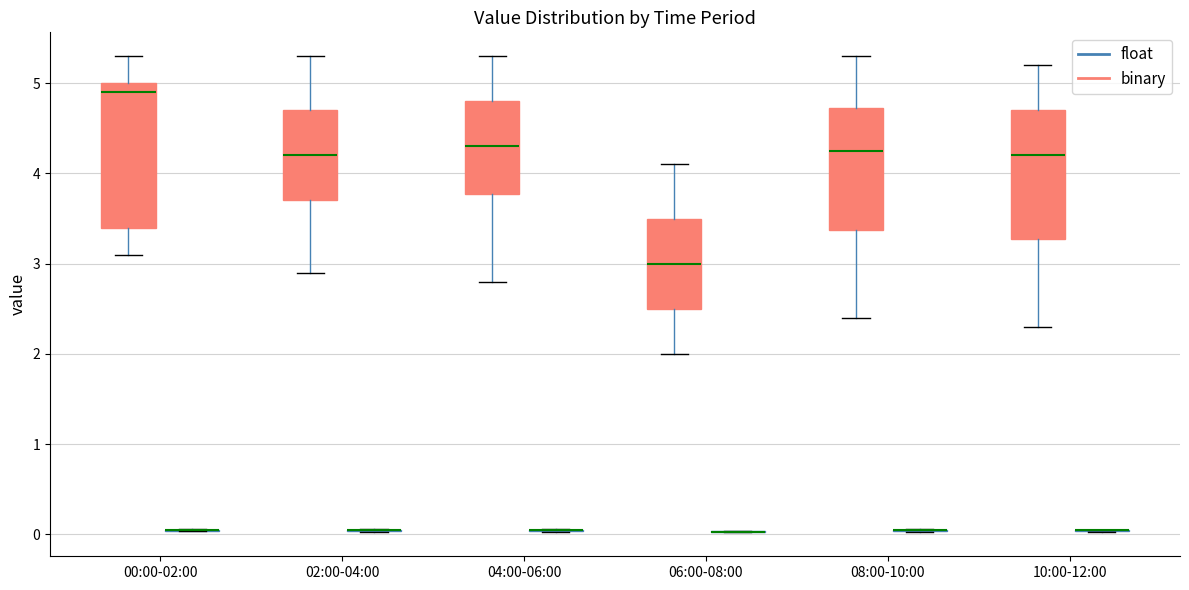

Reading left to right, transcribe this box plot: for each box, give where its median line is, the range the box spans, and where its two whiskers end, as read against the y-axis. The values are not printed on the chart, so give them approximately, as read against the axis.

00:00-02:00 (binary): median 4.9, box 3.4 to 5.0, whiskers 3.1 to 5.3
00:00-02:00 (float): box collapsed to a line at 0.0, whiskers 0.0 to 0.1
02:00-04:00 (binary): median 4.2, box 3.7 to 4.7, whiskers 2.9 to 5.3
02:00-04:00 (float): box collapsed to a line at 0.0, whiskers 0.0 to 0.1
04:00-06:00 (binary): median 4.3, box 3.8 to 4.8, whiskers 2.8 to 5.3
04:00-06:00 (float): box collapsed to a line at 0.0, whiskers 0.0 to 0.1
06:00-08:00 (binary): median 3.0, box 2.5 to 3.5, whiskers 2.0 to 4.1
06:00-08:00 (float): box collapsed to a line at 0.0, whiskers 0.0 to 0.0
08:00-10:00 (binary): median 4.3, box 3.4 to 4.7, whiskers 2.4 to 5.3
08:00-10:00 (float): box collapsed to a line at 0.0, whiskers 0.0 to 0.1
10:00-12:00 (binary): median 4.2, box 3.3 to 4.7, whiskers 2.3 to 5.2
10:00-12:00 (float): box collapsed to a line at 0.0, whiskers 0.0 to 0.1